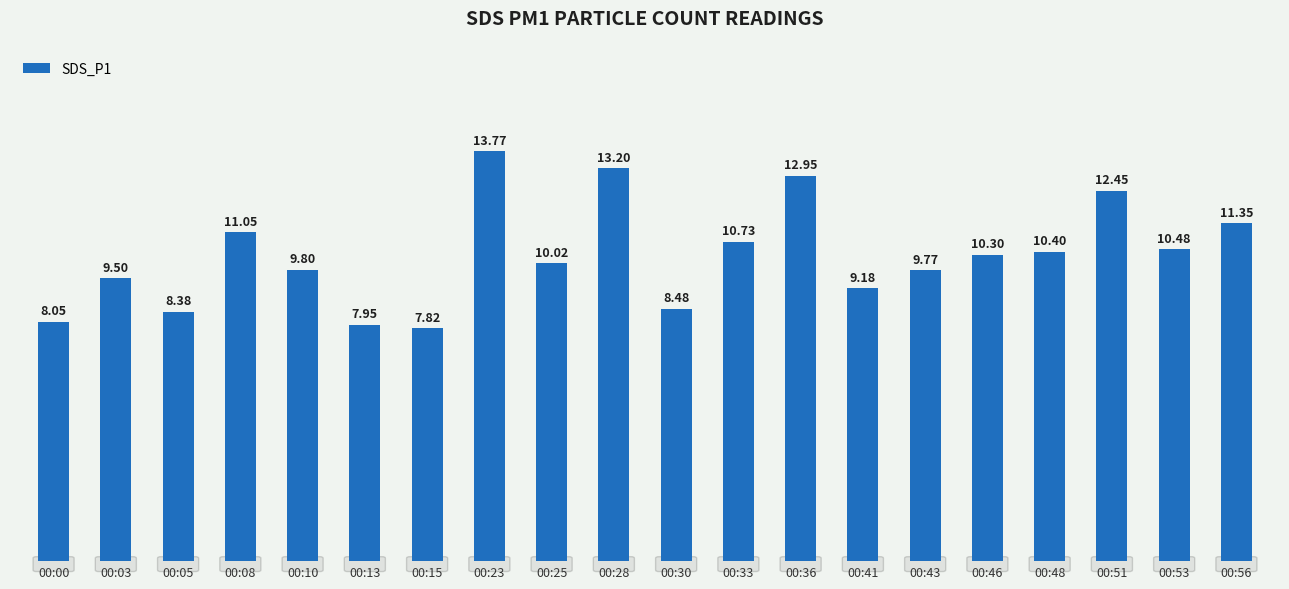

Rank the categories by value from highest to lowest.

00:23, 00:28, 00:36, 00:51, 00:56, 00:08, 00:33, 00:53, 00:48, 00:46, 00:25, 00:10, 00:43, 00:03, 00:41, 00:30, 00:05, 00:00, 00:13, 00:15